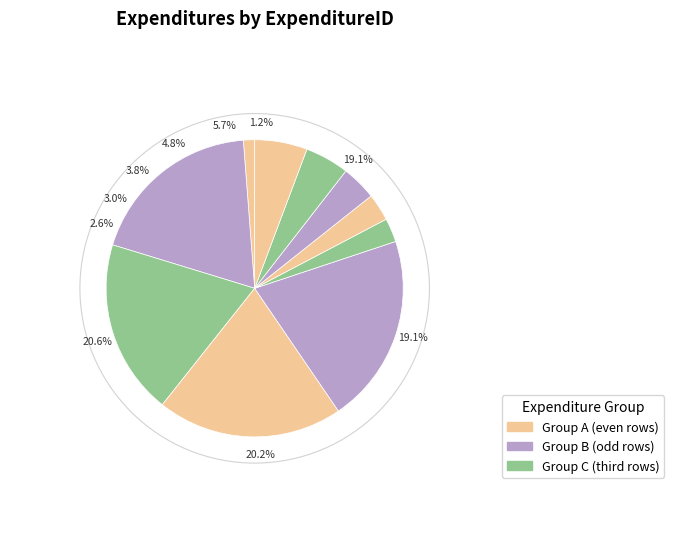

To the nearest percent, what is the difference between the 51701 and 51716 slice percentages?

19%